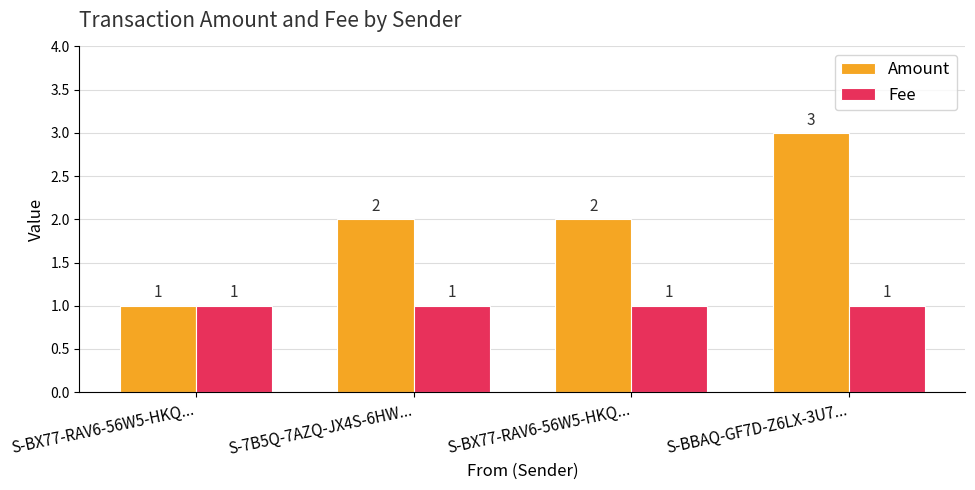

How many series are shown in this chart?

2